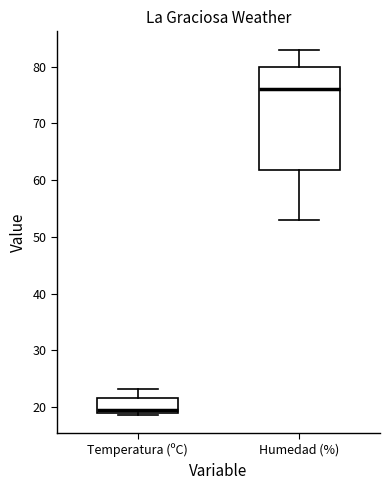

Which box has the highest median line?

Humedad (%)